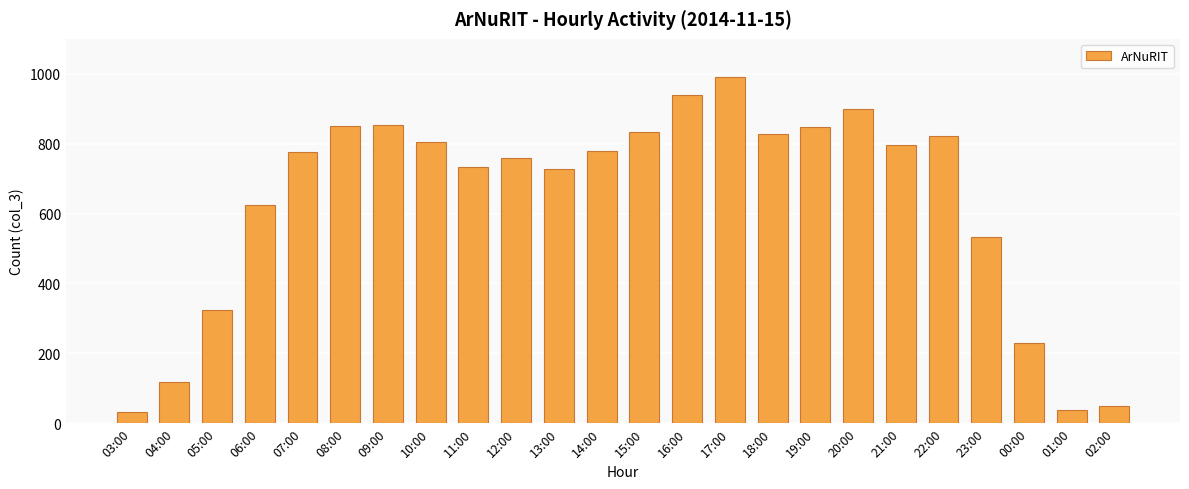

At which label does the data first exceed 779?

08:00